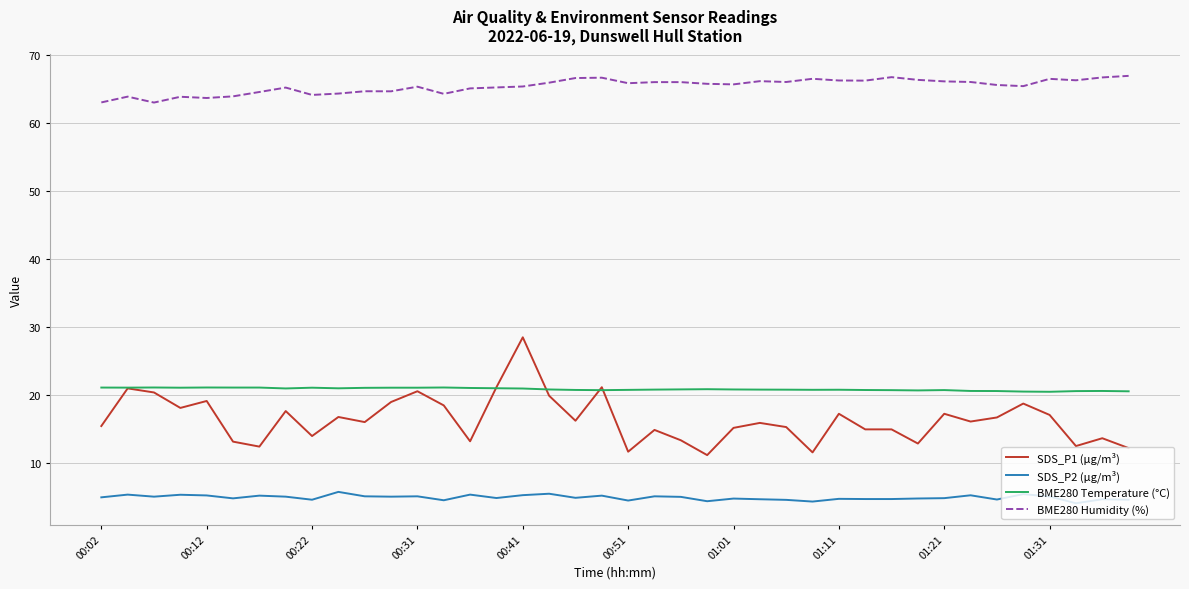

What is the minimum value for BME280 Temperature (°C)?

20.5